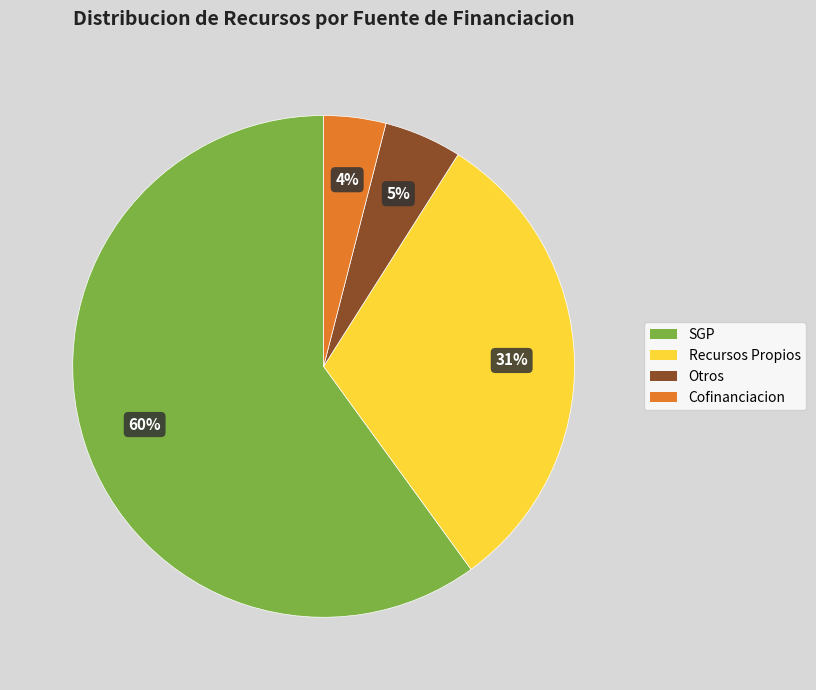

Which category has the smallest portion of the pie?

Cofinanciacion